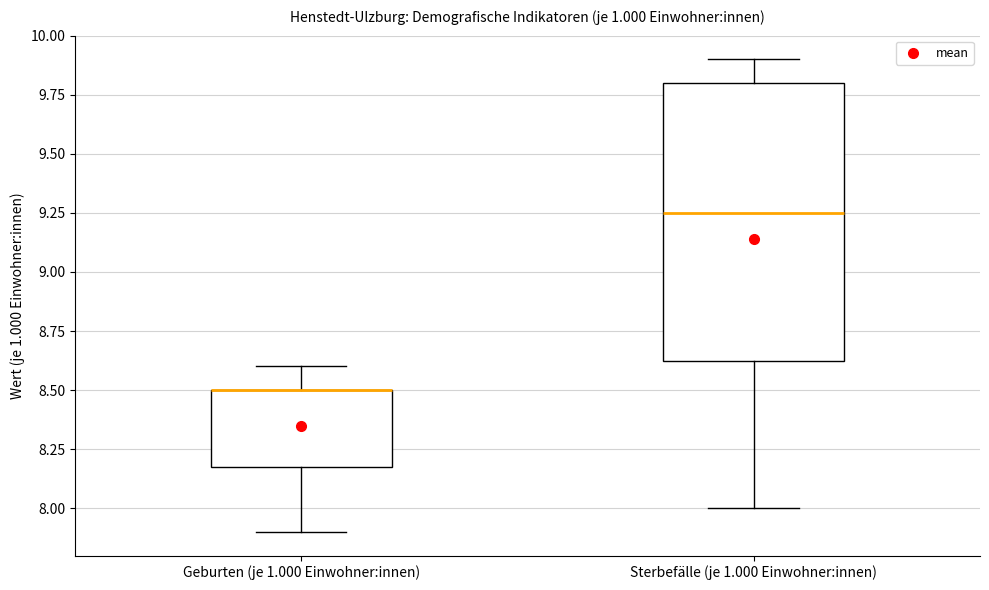

Where is the upper edge of the box for Geburten (je 1.000 Einwohner:innen) on the y-axis? The values are not printed on the chart, so give them approximately, as read against the axis.

8.50